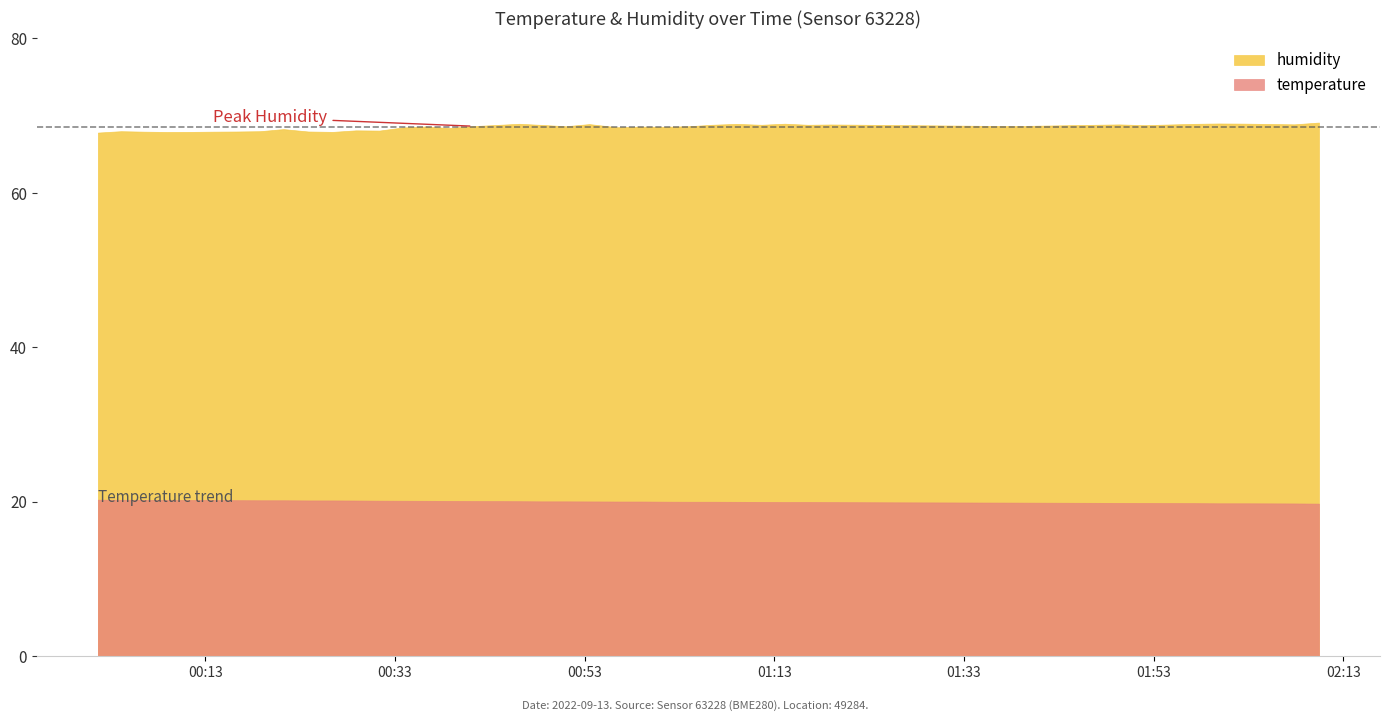

At which category does humidity reach its first local valley?

2022-09-13T00:08:57